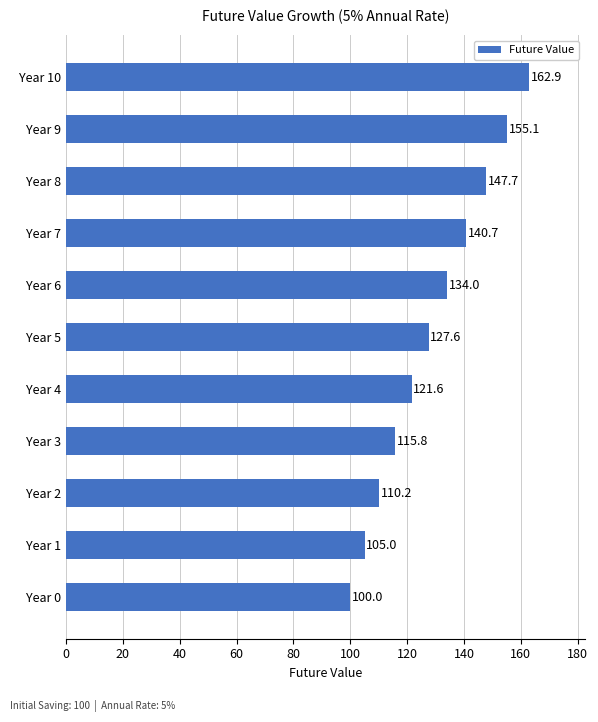

What is the maximum value shown in the chart?

162.9